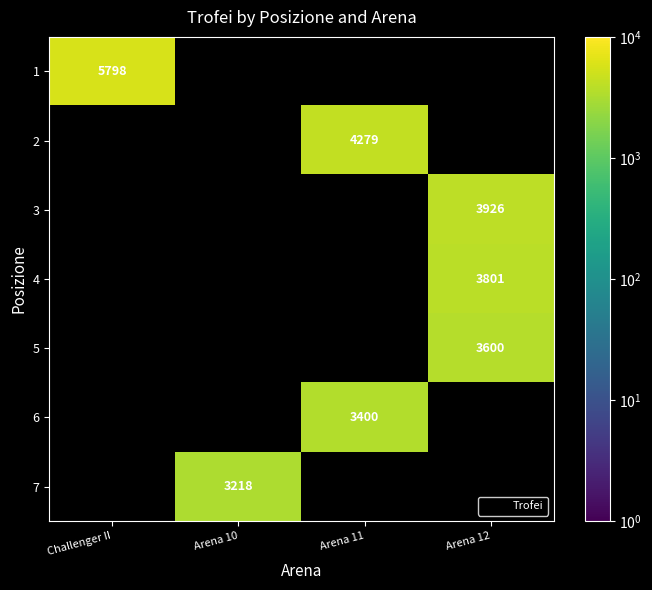

At how many categories does at least one series exceed 3318?

3